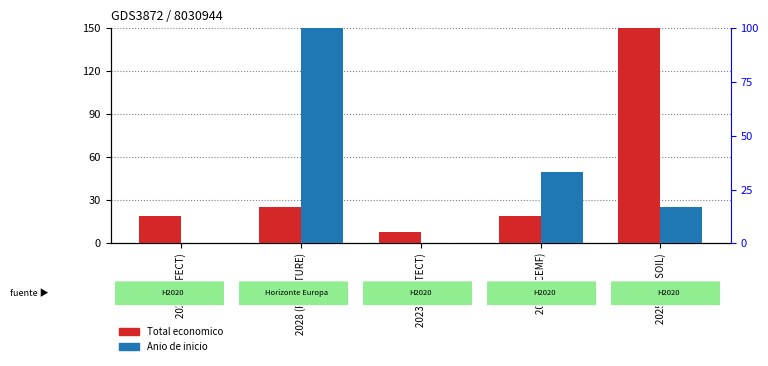

Which label corresponds to the largest value in the chart?

2025 (EJP SOIL)